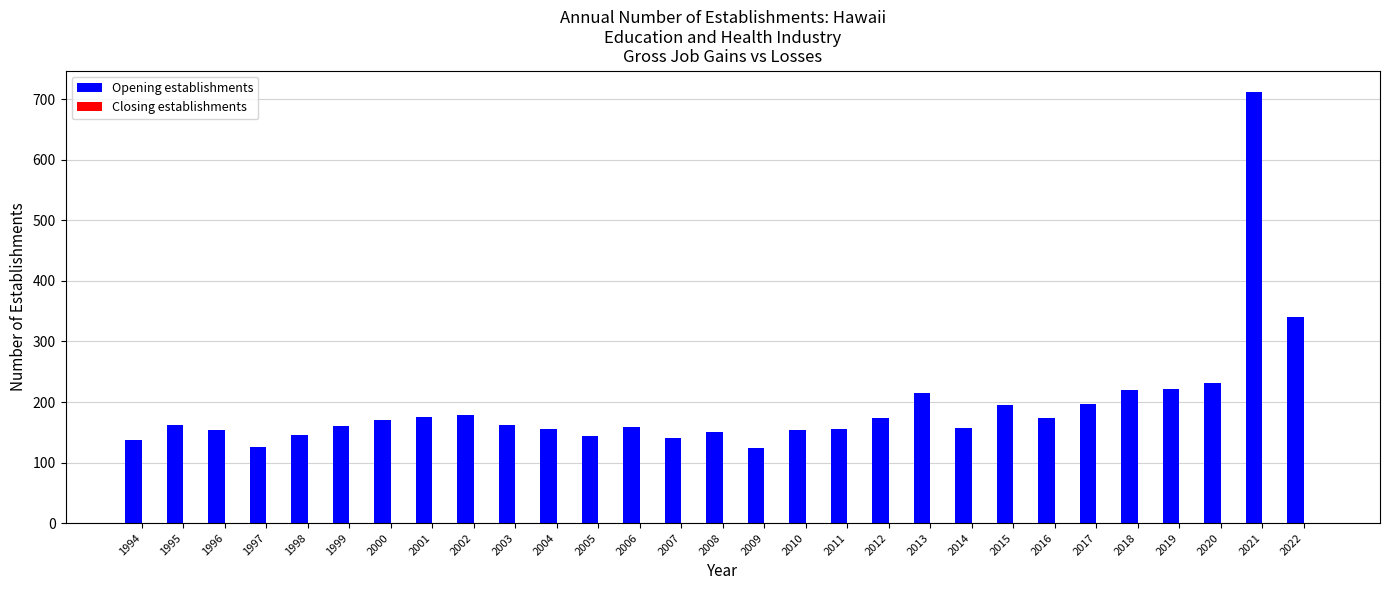

What is the difference between the second highest and minimum values?

216